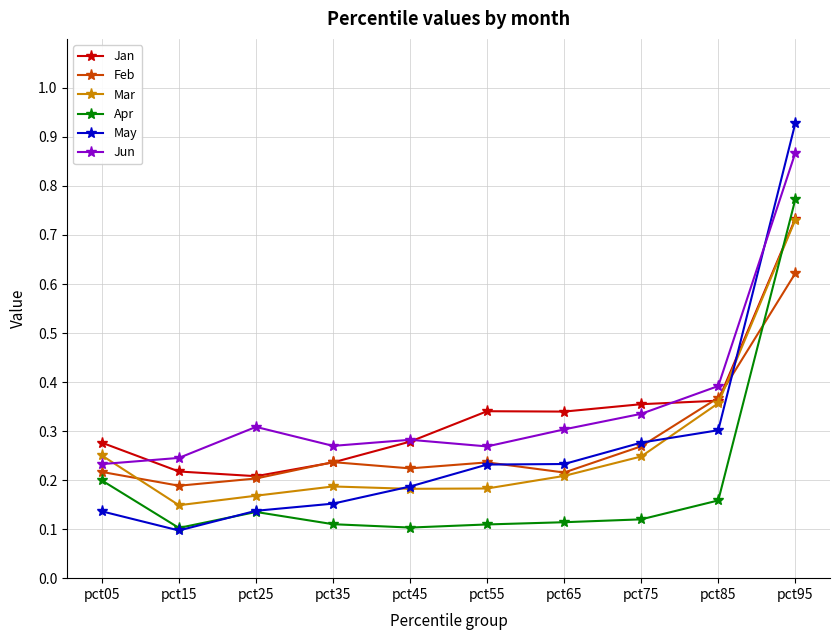

What are all the series names shown in the legend?

Jan, Feb, Mar, Apr, May, Jun